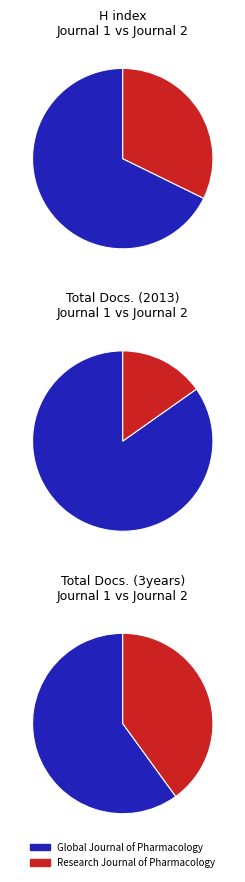

Combined, what portion of the pie is Research Journal of Pharmacology and Global Journal of Pharmacology?

100.0%